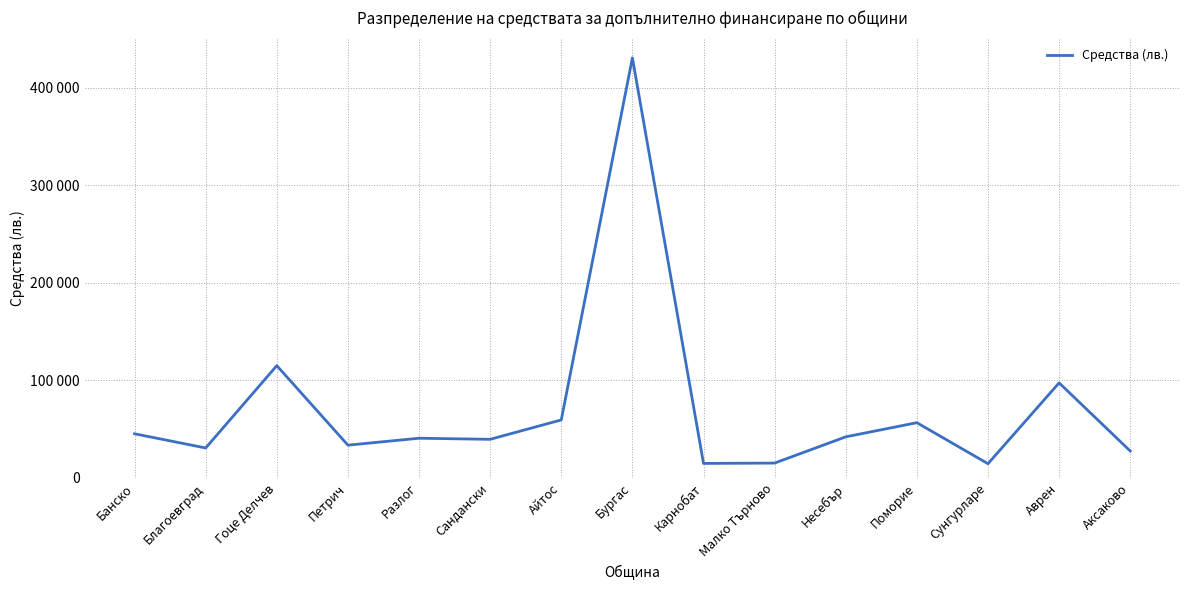

What is the difference between the maximum and second lowest values?

415731